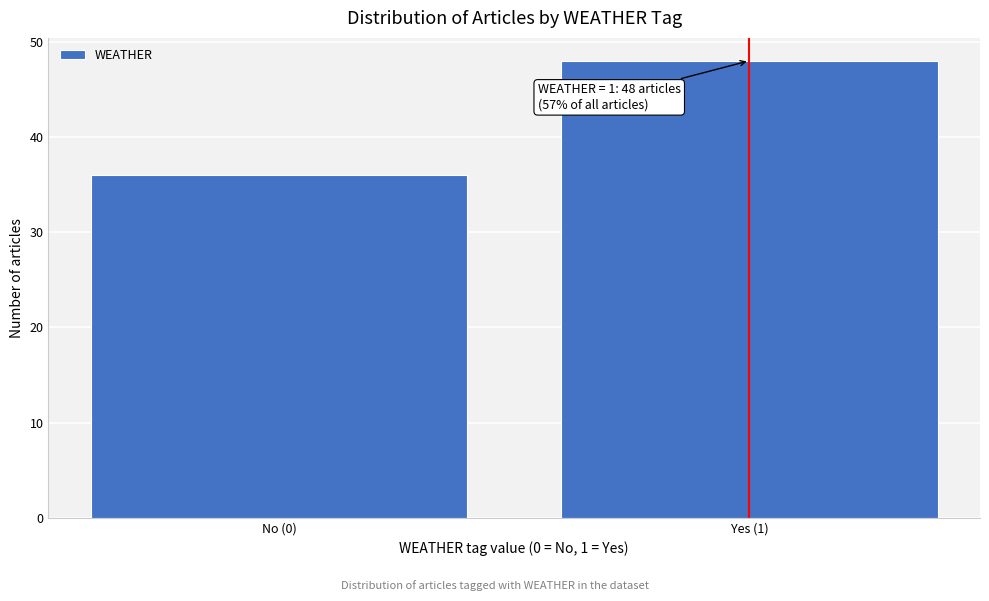

Reading left to right, extract all data points from this chart.

No (0)=36	Yes (1)=48